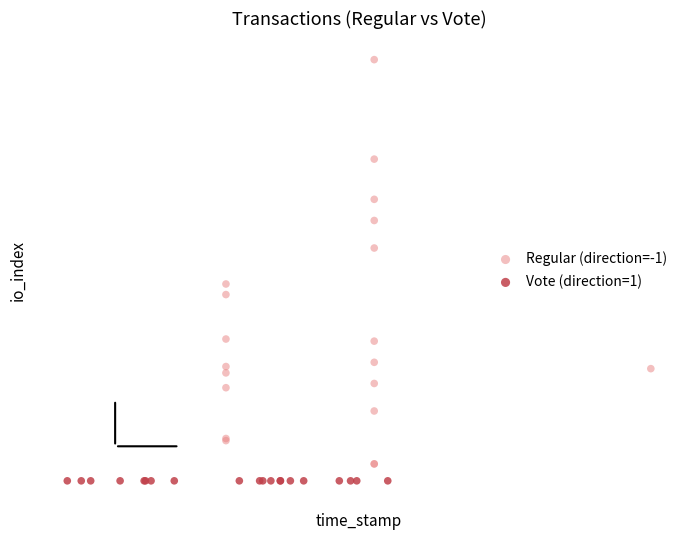

What are all the series names shown in the legend?

Regular (direction=-1), Vote (direction=1)